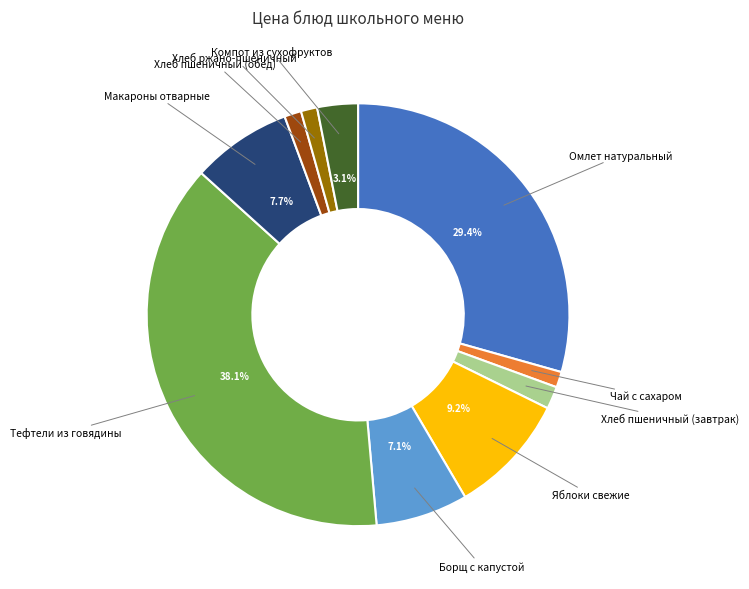

Is there any slice that represents more than half of the pie?

No